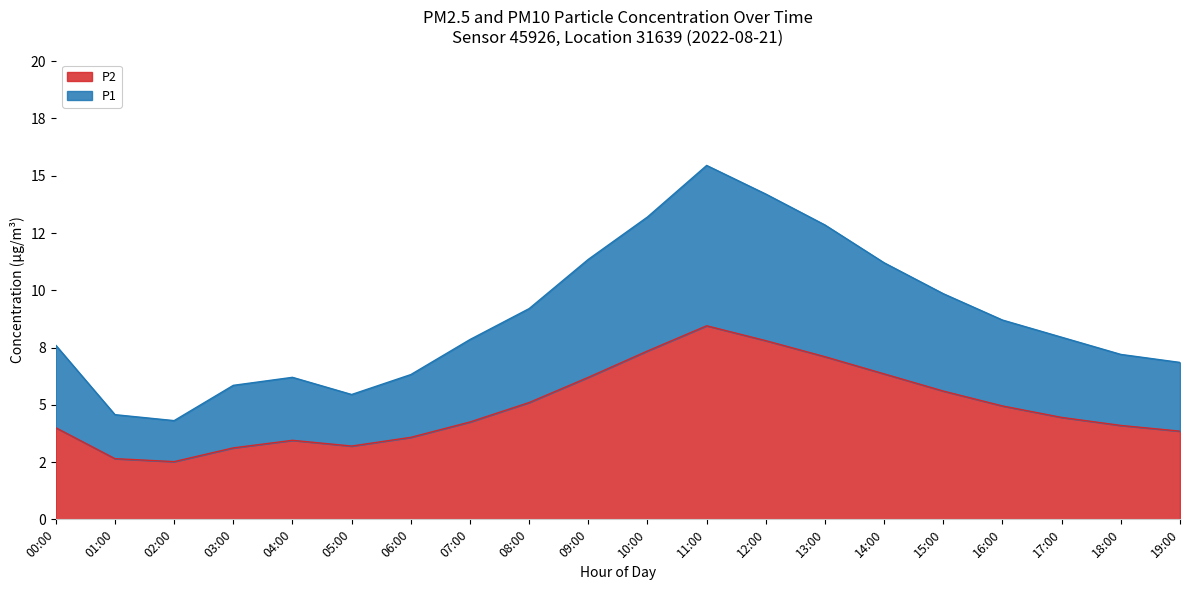

At which label is P1 closest to 9?

08:00